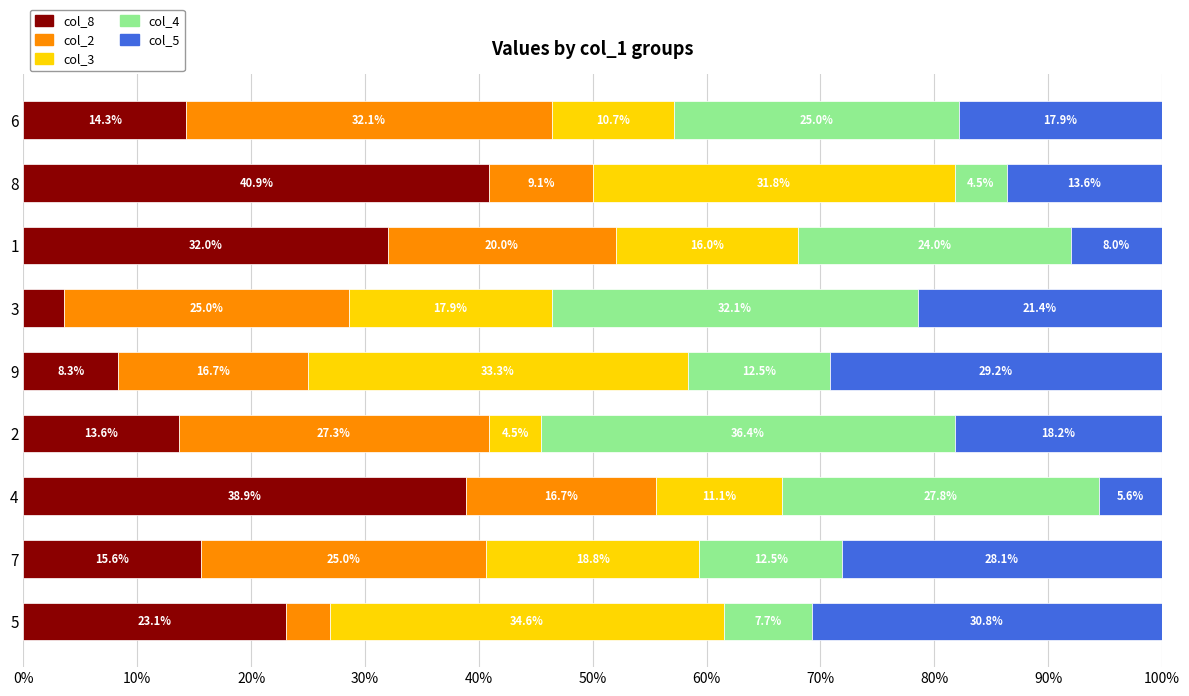

What is the total value across all series at 6?

100.0